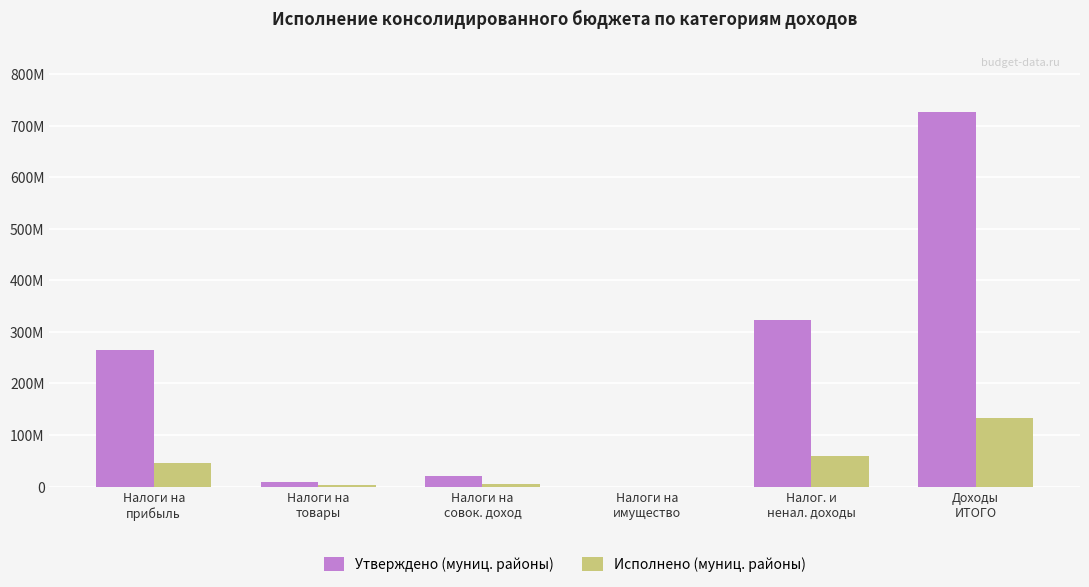

What are all the series names shown in the legend?

Утверждено (муниц. районы), Исполнено (муниц. районы)